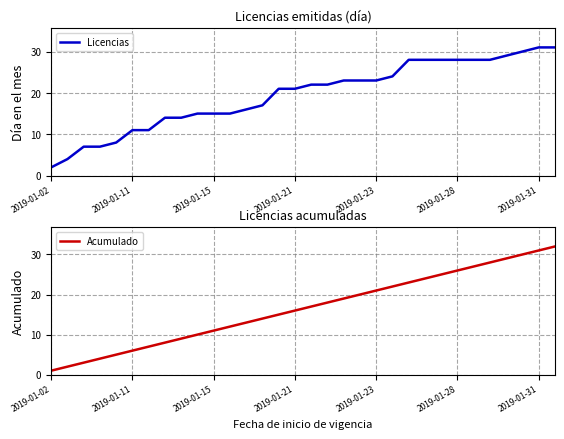

True or false: Licencias and Acumulado intersect in this chart.

False